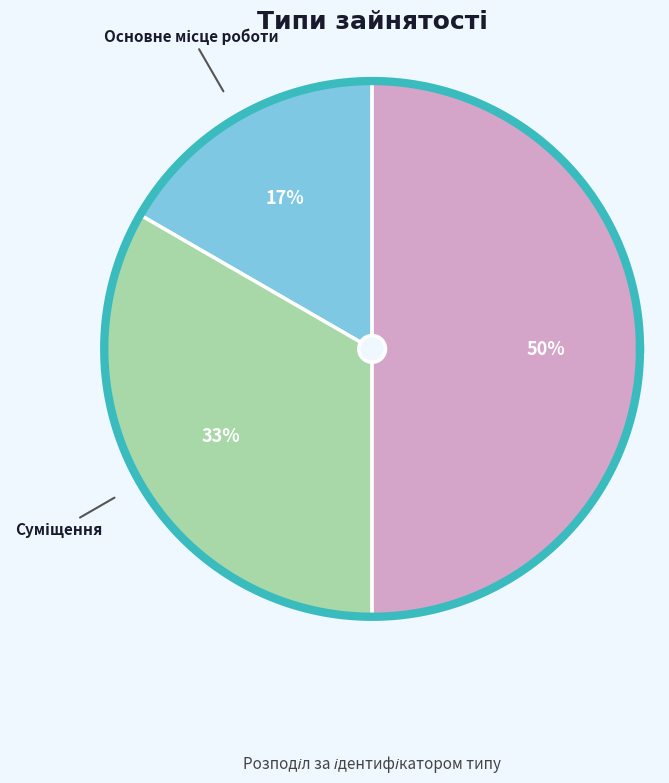

What is the total percentage of Суміщення and Сумісництво?

83.3%